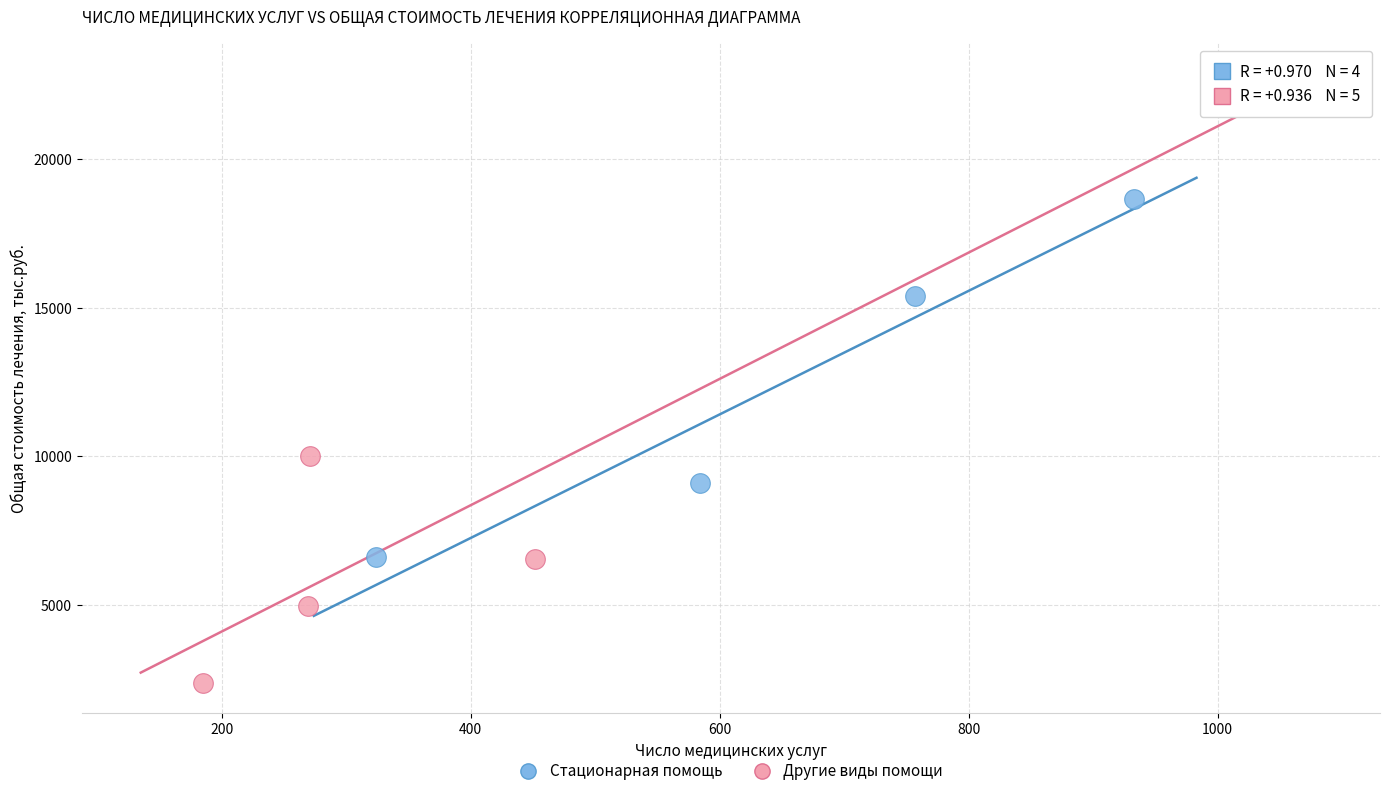

Which series reaches the maximum Y coordinate?

Другие виды помощи